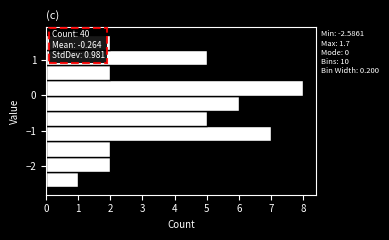

Over which range of the y-axis is the bar longest?

0.0 to 0.4